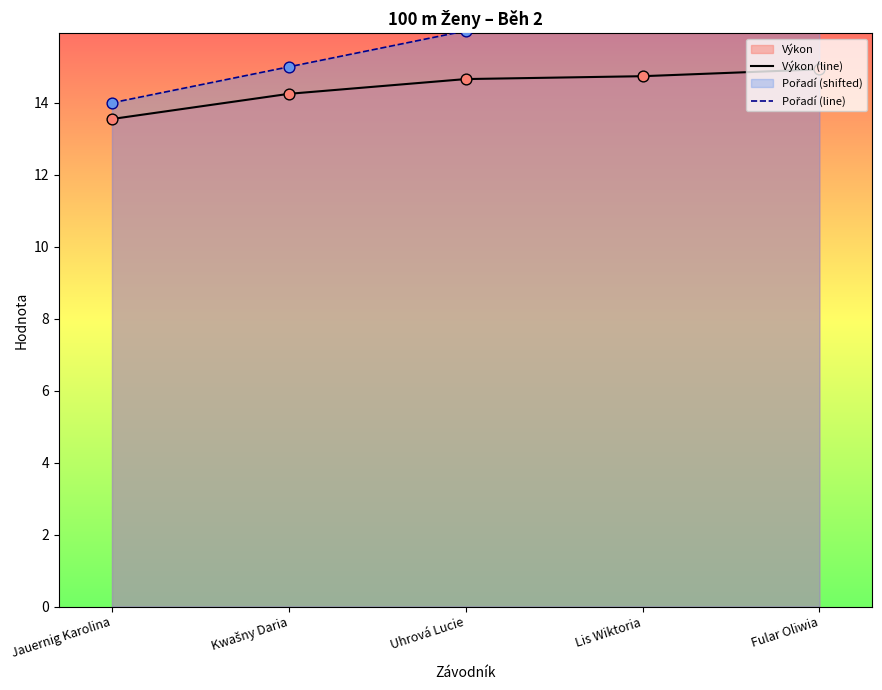

Which series reaches the maximum Y coordinate?

Pořadí (line)